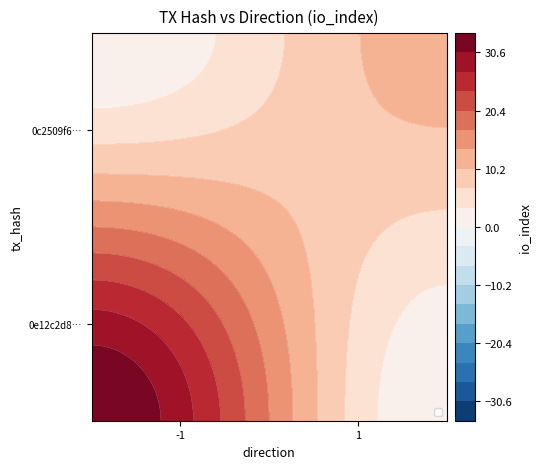

Reading left to right, extract all data points from this chart.

tx_0e12: -1	34
tx_0c25: 1	12